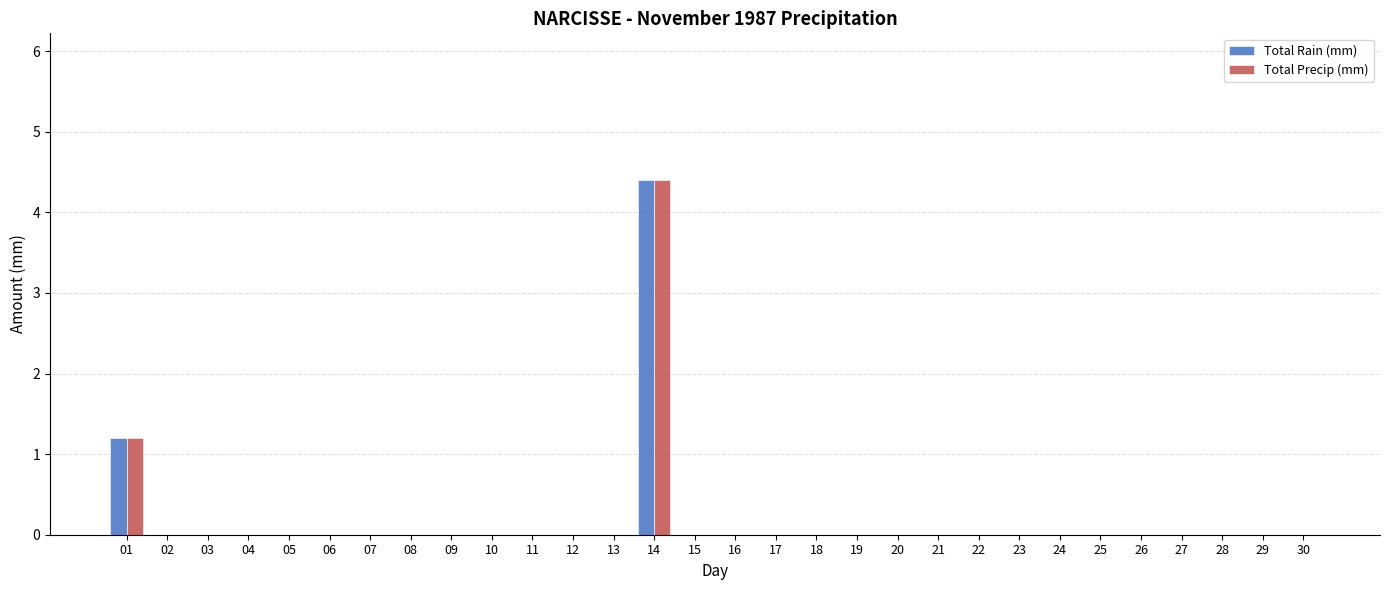

Count the number of data series in this chart.

2